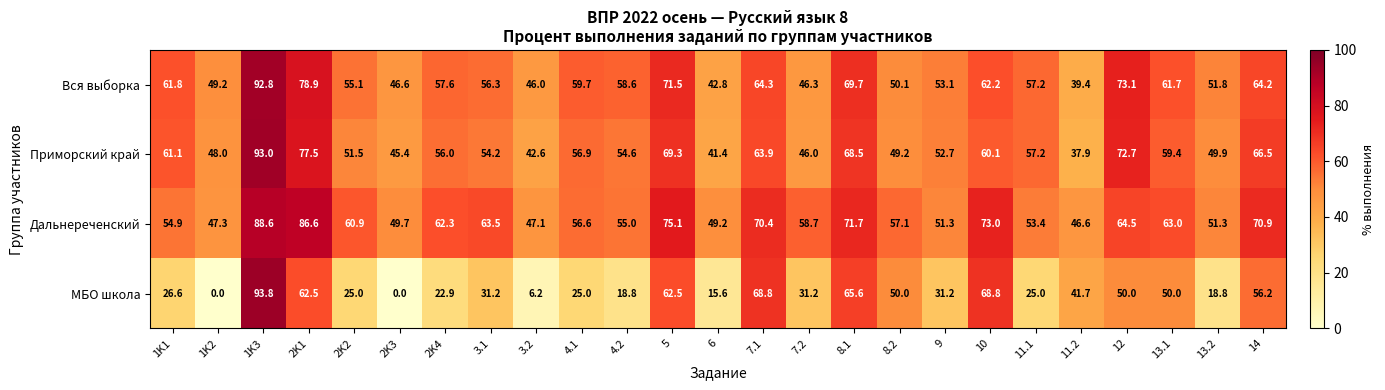

Which series has the largest range (max minus min)?

МБО школа